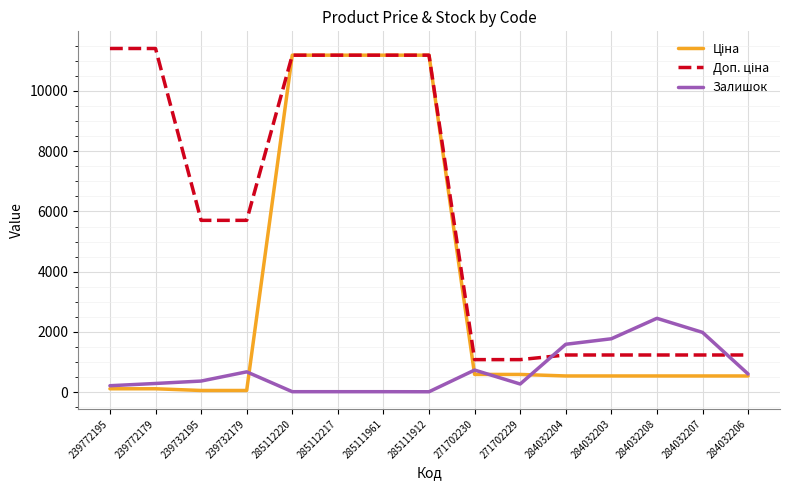

The value of Залишок at 284032208 is 3526.6. True or false?

False